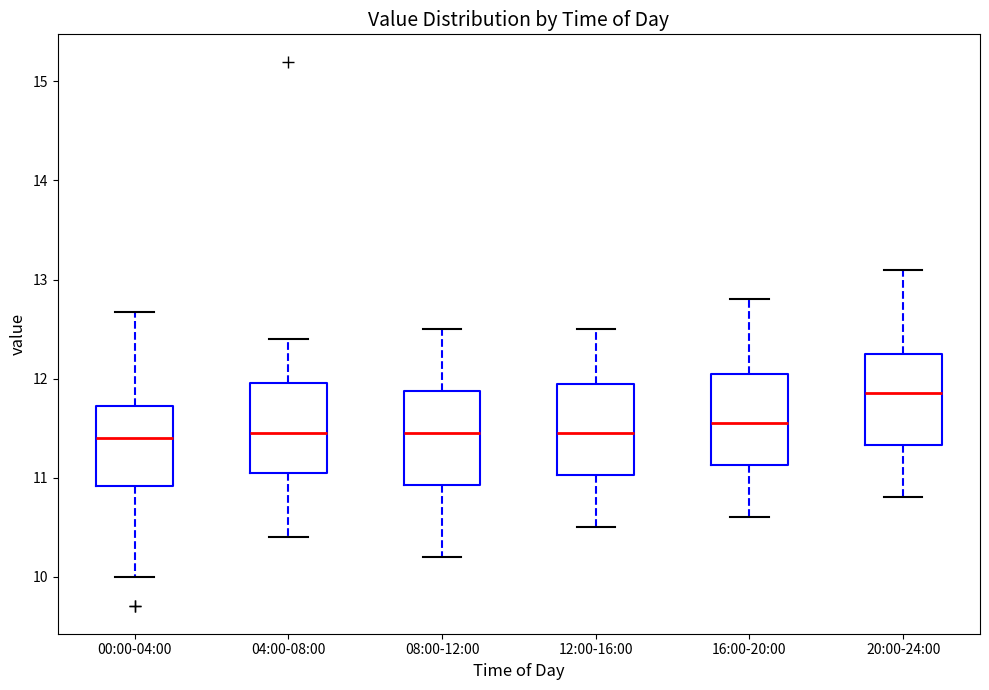

Where is the lower edge of the box for 00:00-04:00 on the y-axis? The values are not printed on the chart, so give them approximately, as read against the axis.

10.9